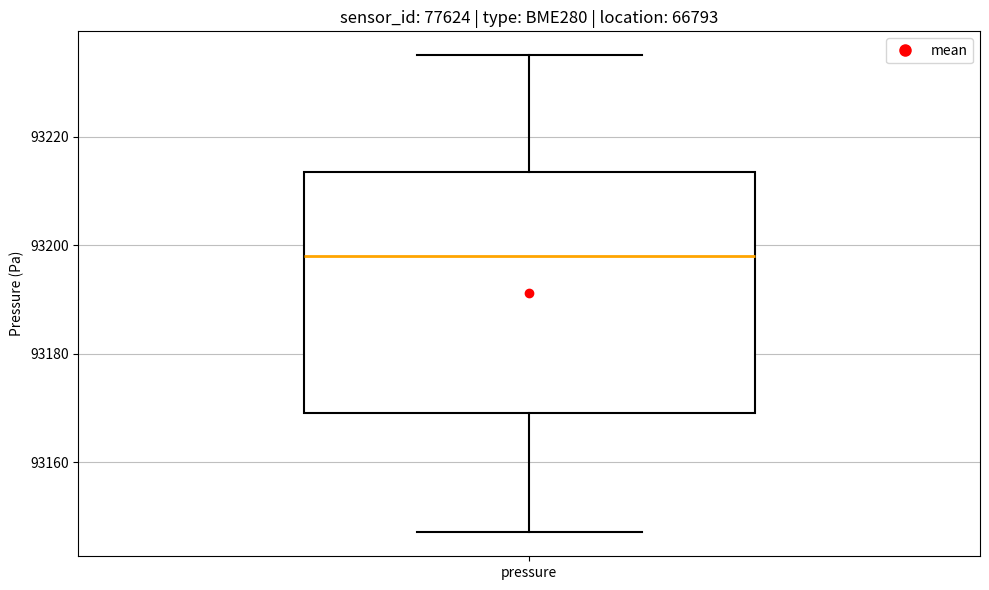

Transcribe this box plot: give where the median line is, the range the box spans, and where the two whiskers end, as read against the y-axis. The values are not printed on the chart, so give them approximately, as read against the axis.

median 93198, box 93170 to 93214, whiskers 93148 to 93236